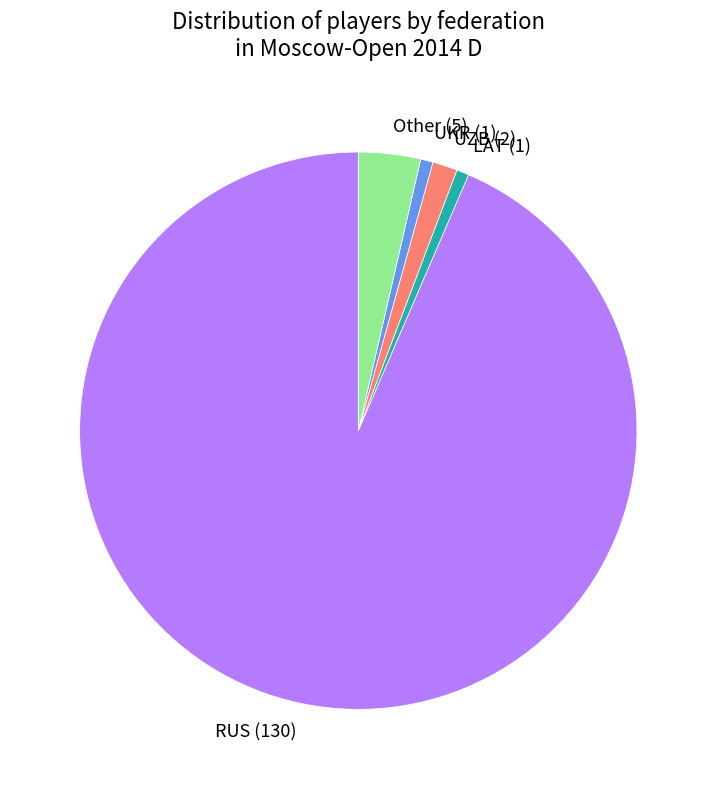

What is the largest slice in the pie chart?

RUS